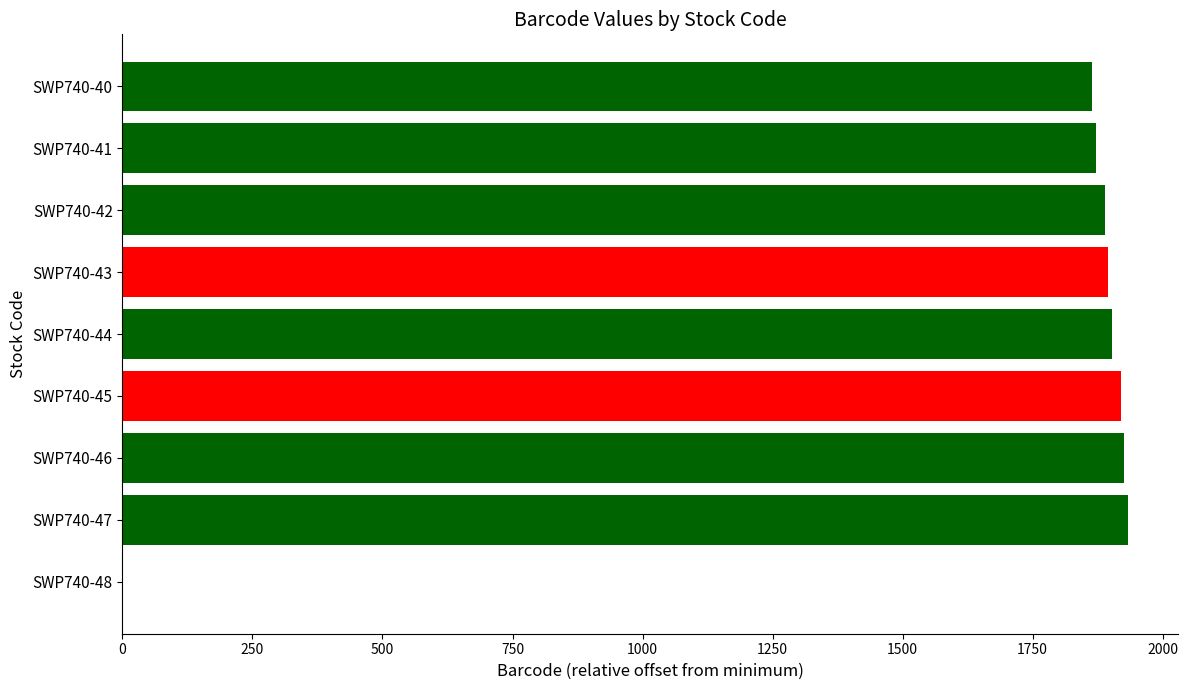

The chart shows a value of 1926 at SWP740-46. True or false?

True